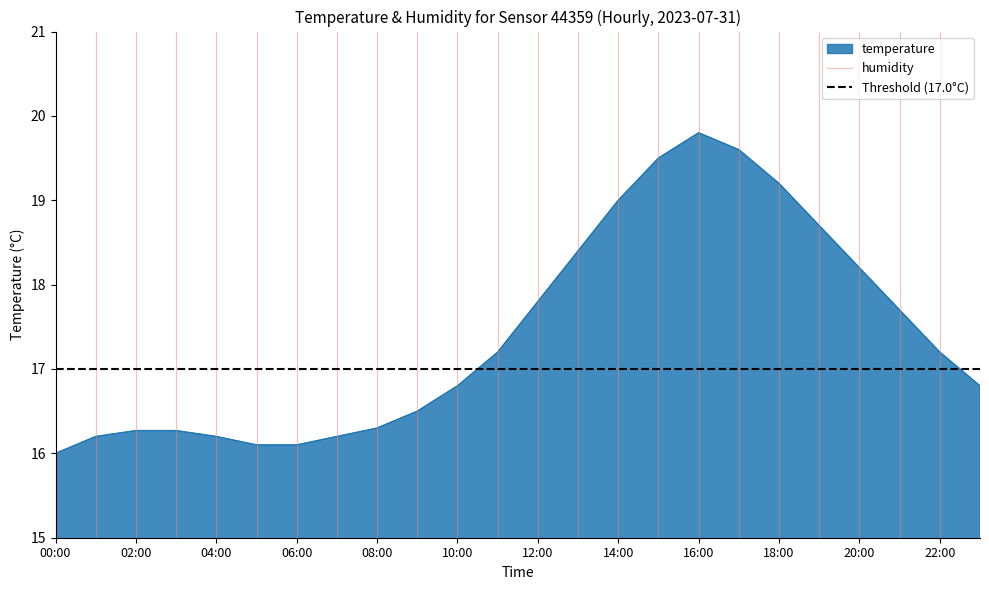

Is it true that temperature equals 17.2 at 22:00?

True